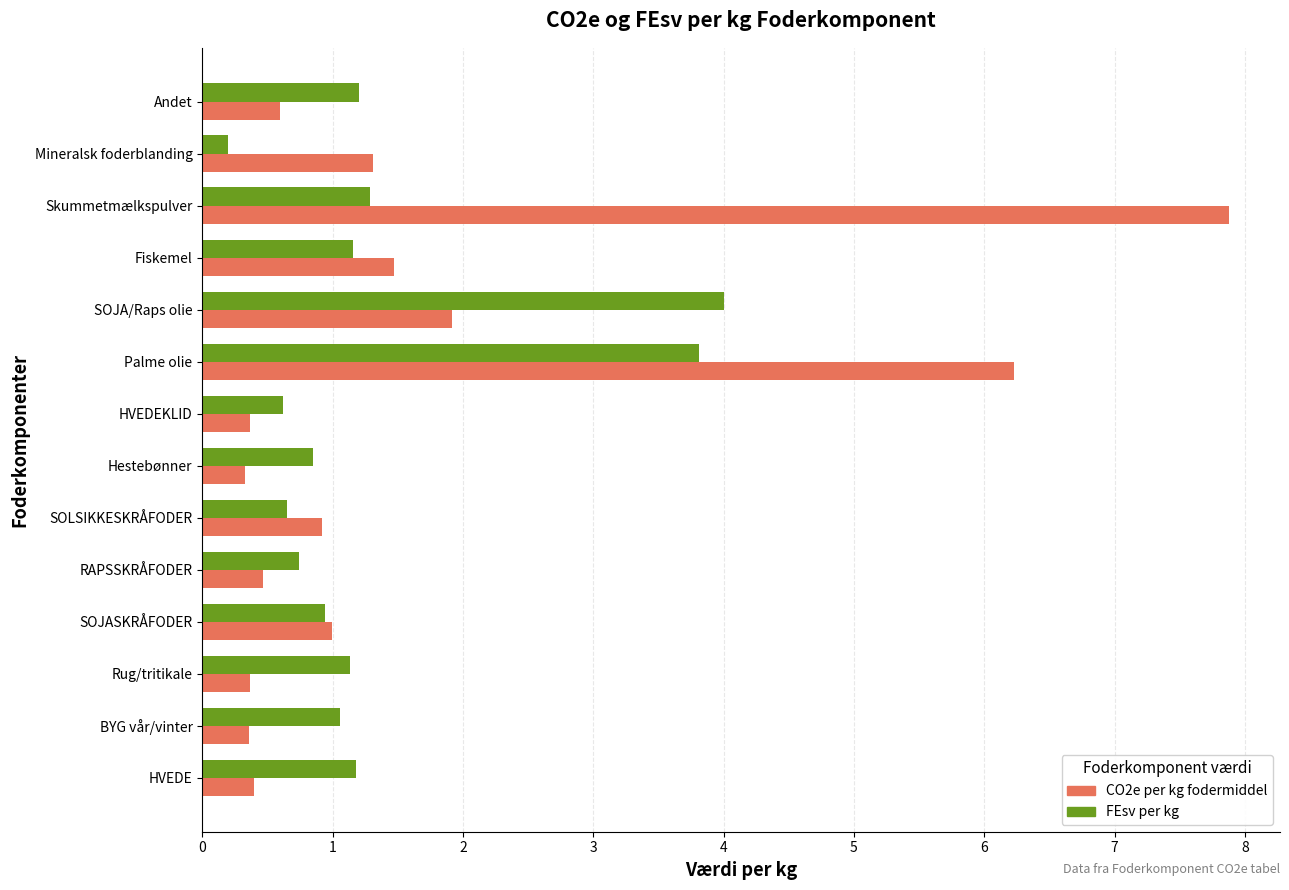

What is the difference between the maximum and minimum values in the FEsv per kg series?

3.8